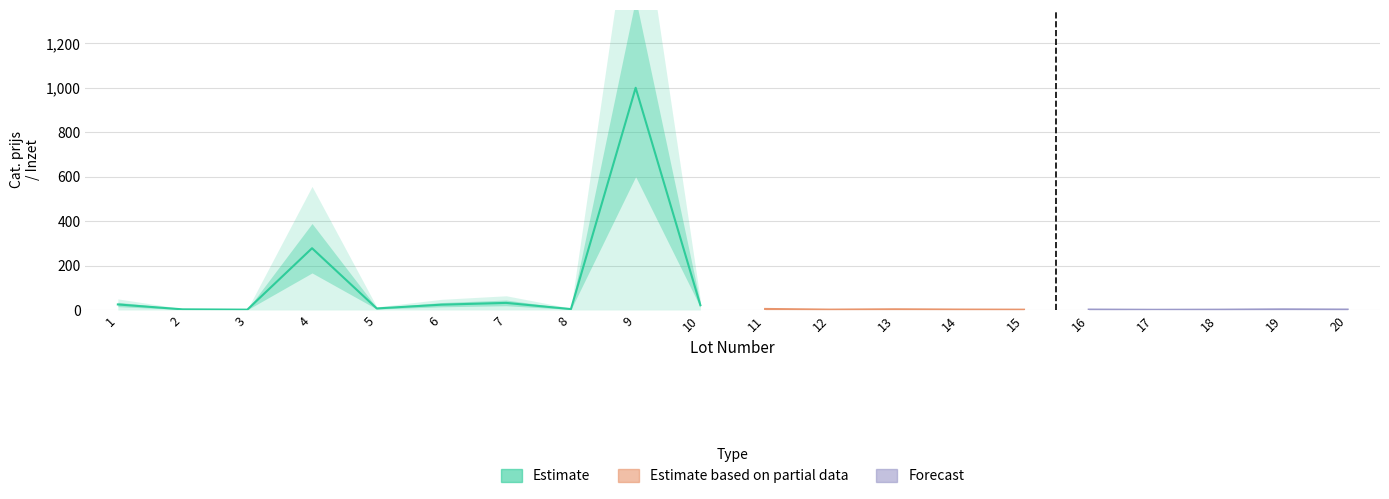

Rank the categories by Forecast value from lowest to highest.

2, 12, 17, 15, 18, 3, 6, 8, 11, 13, 14, 16, 20, 1, 5, 10, 19, 7, 4, 9